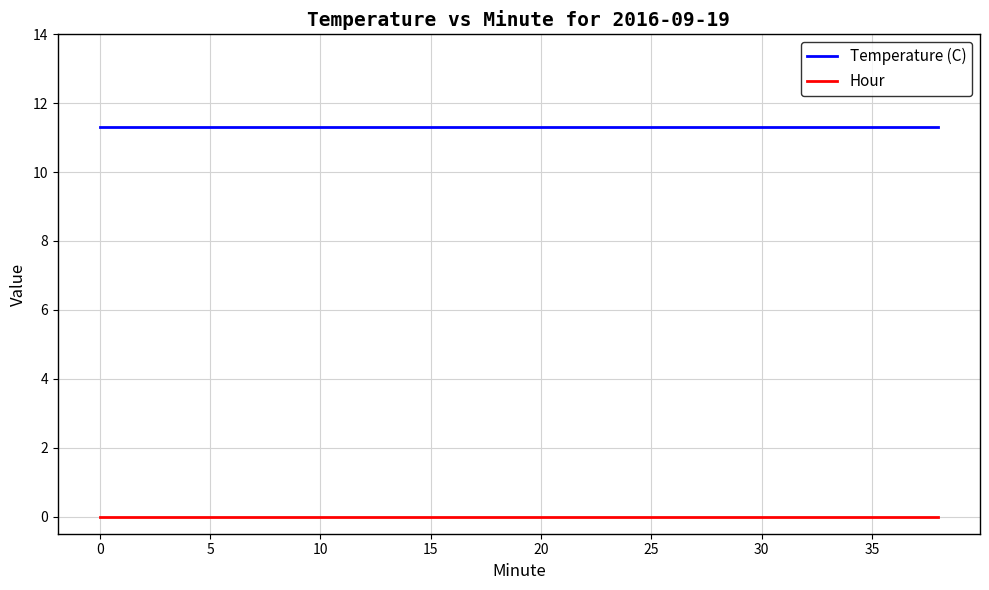

What is the greatest value displayed?

11.3